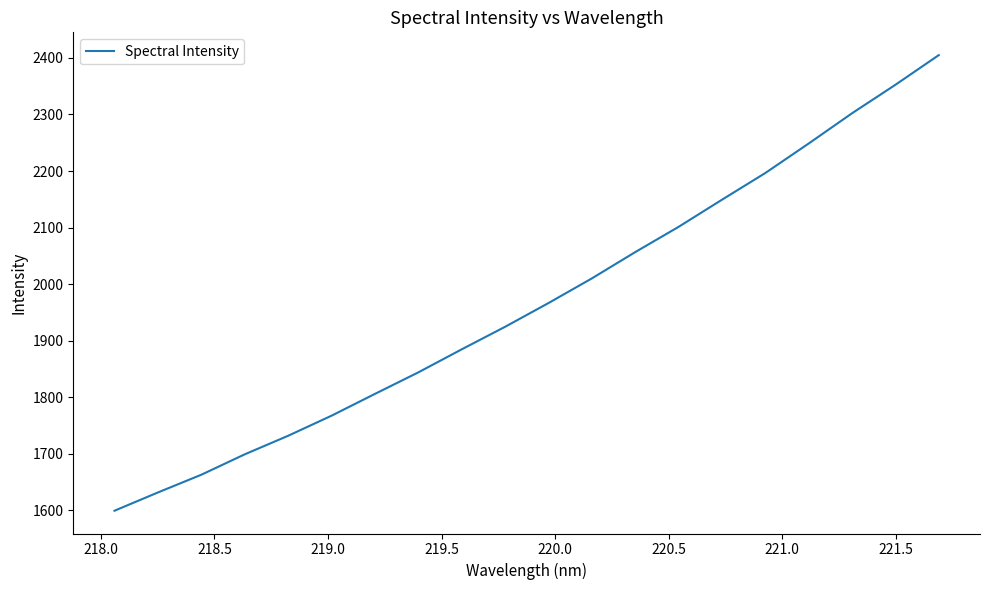

What is the difference between the maximum and second lowest values?

773.6